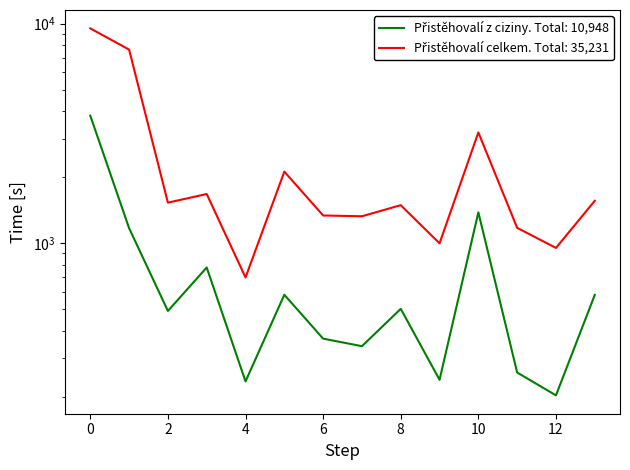

True or false: Přistěhovalí celkem has a value of 5072 at 0.

False